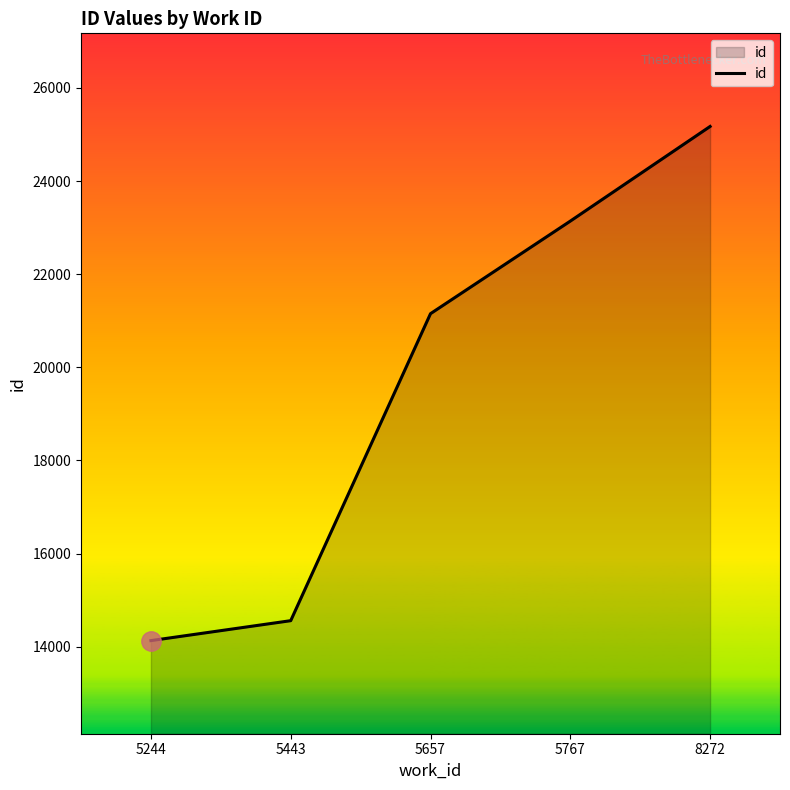

What is the difference between the maximum and second lowest values?

10615